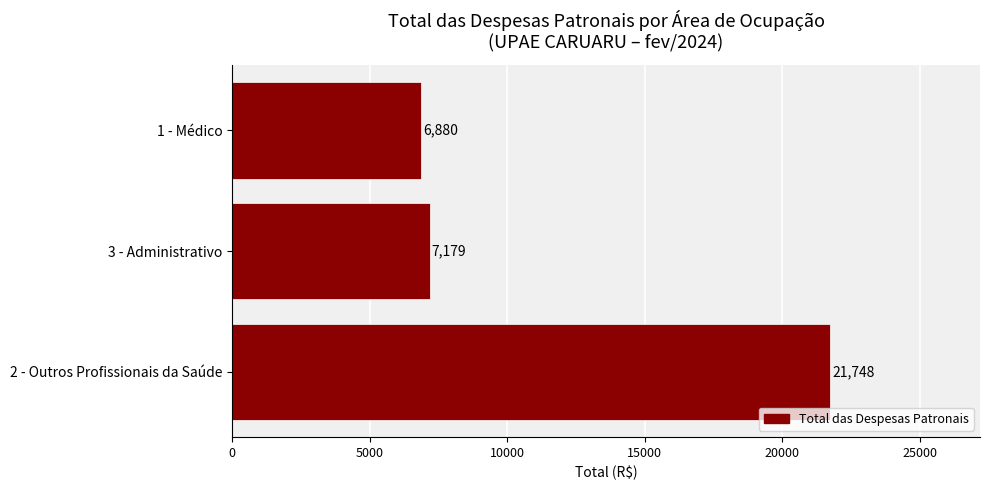

What is the average value?

11935.6